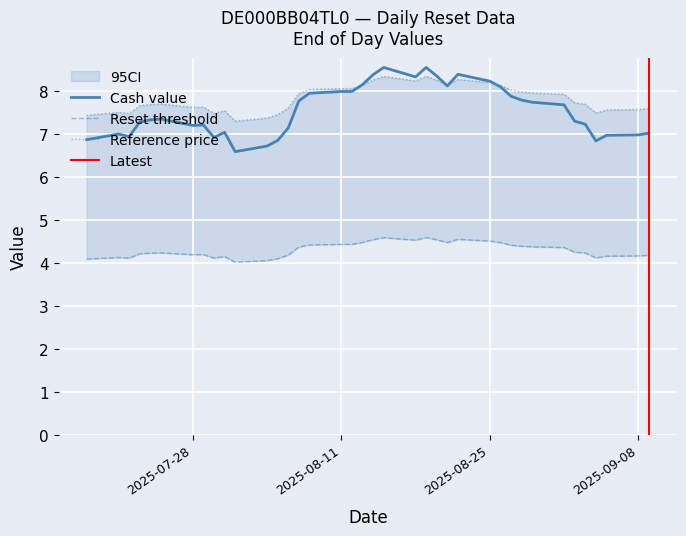

What is the lowest value of the Cash value series?

6.6